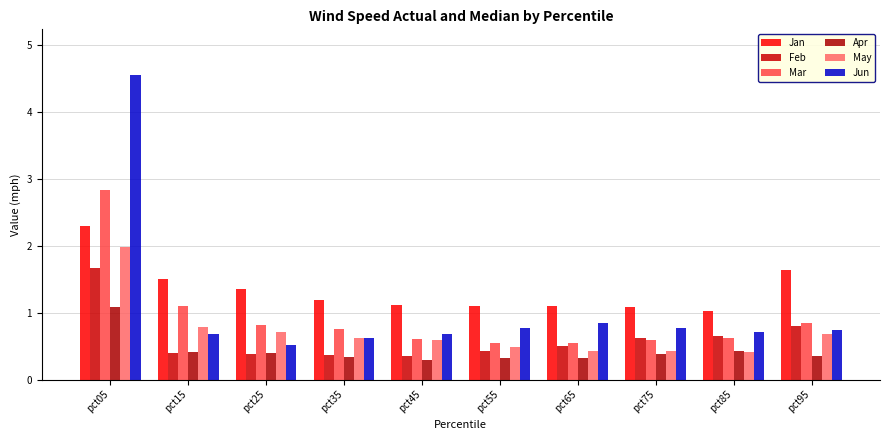

What is the difference between the highest and lowest values at pct05?

3.5